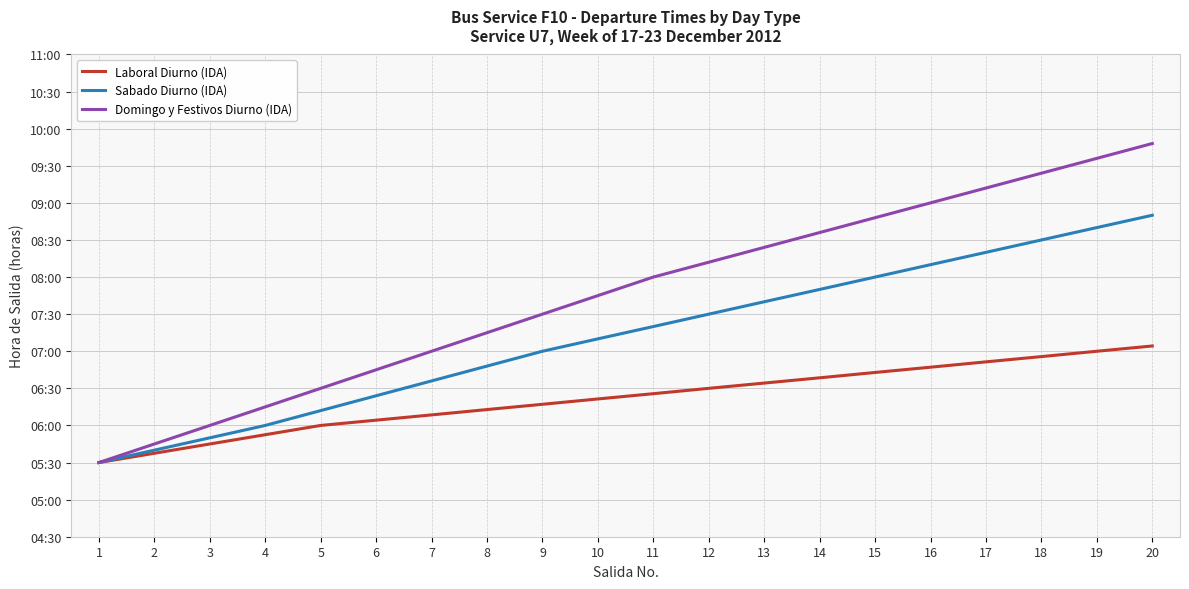

List the series in order of their overall mean, lowest first.

Laboral Diurno (IDA), Sabado Diurno (IDA), Domingo y Festivos Diurno (IDA)